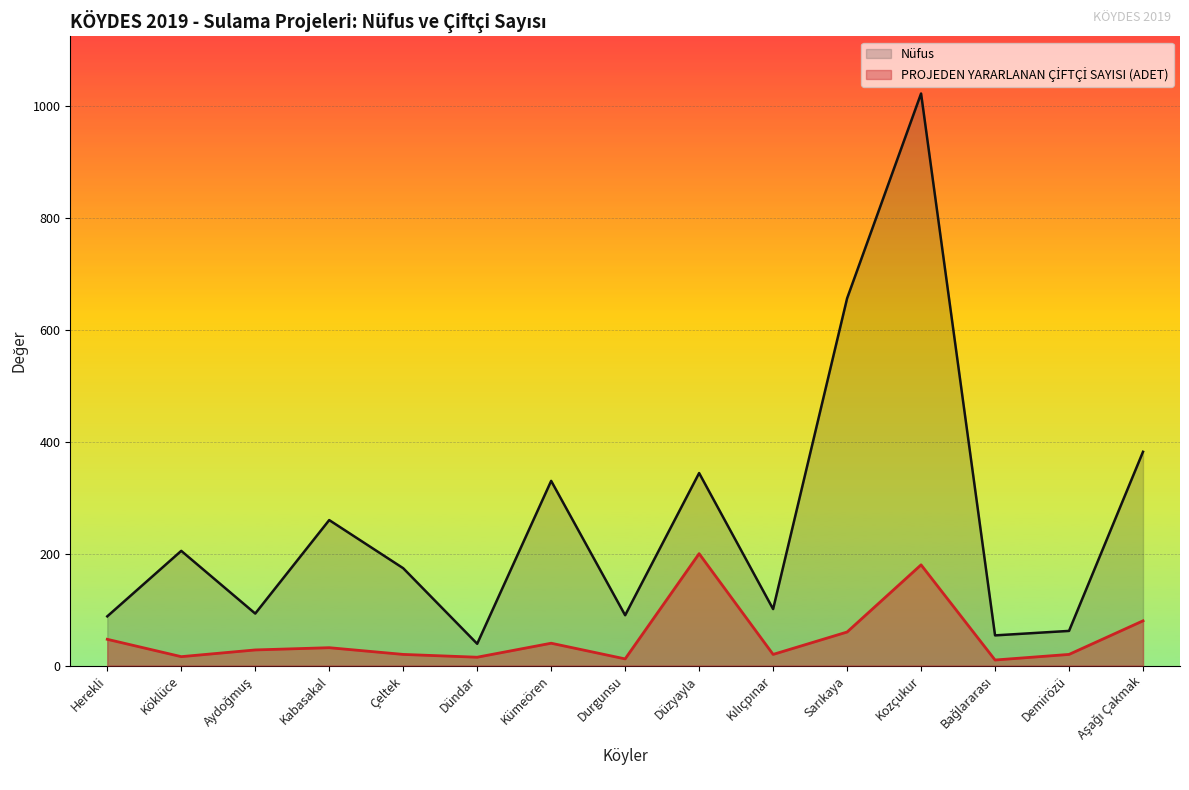

How many values in the PROJEDEN YARARLANAN ÇİFTÇİ SAYISI (ADET) series exceed 28?

7